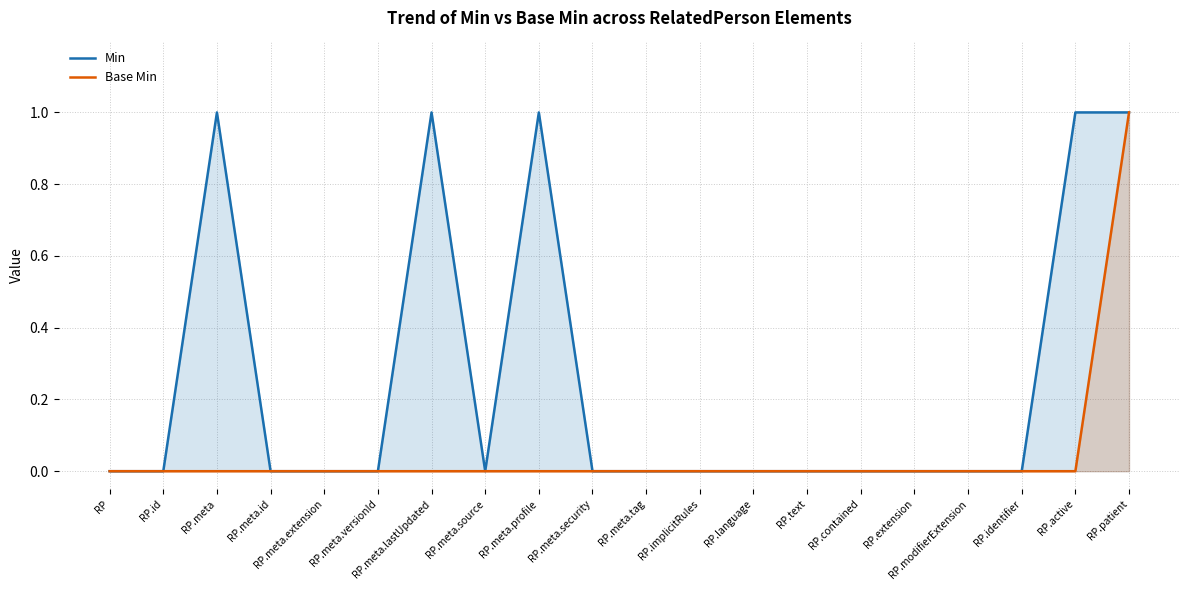

How many Base Min values are between 0 and 1?

20